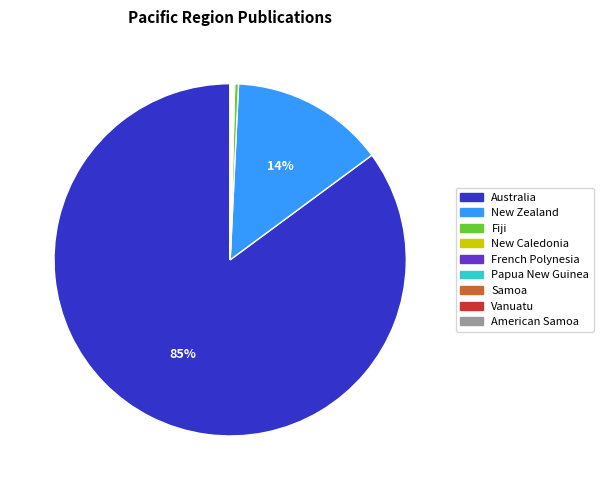

Combined, do Fiji and New Zealand account for over 50%?

No